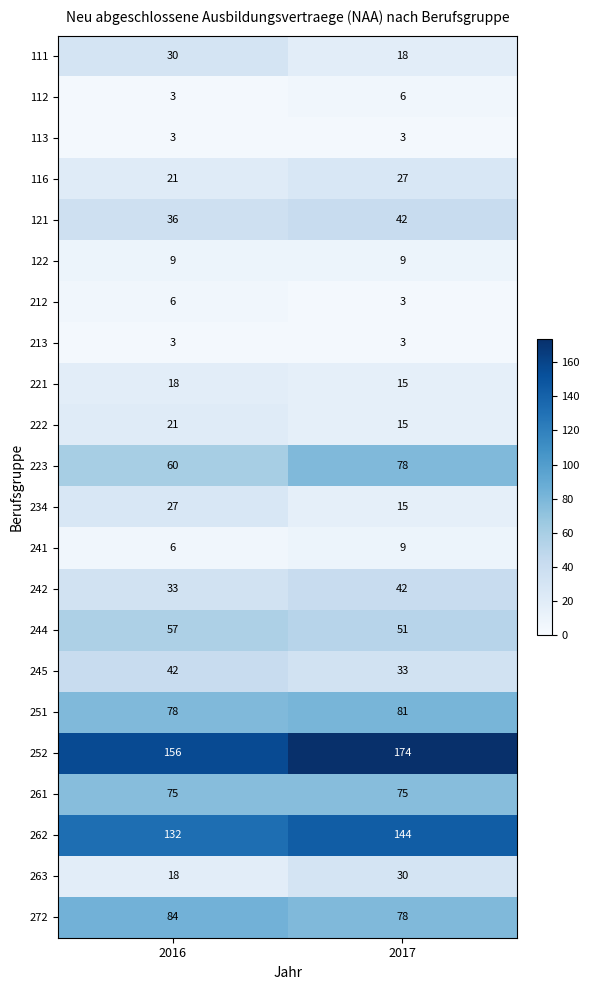

What is the sum of all 223 values?

138